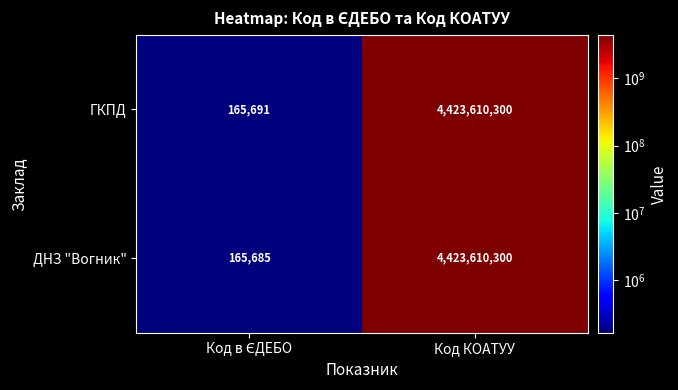

Which series has the largest total across all categories?

ГКПД